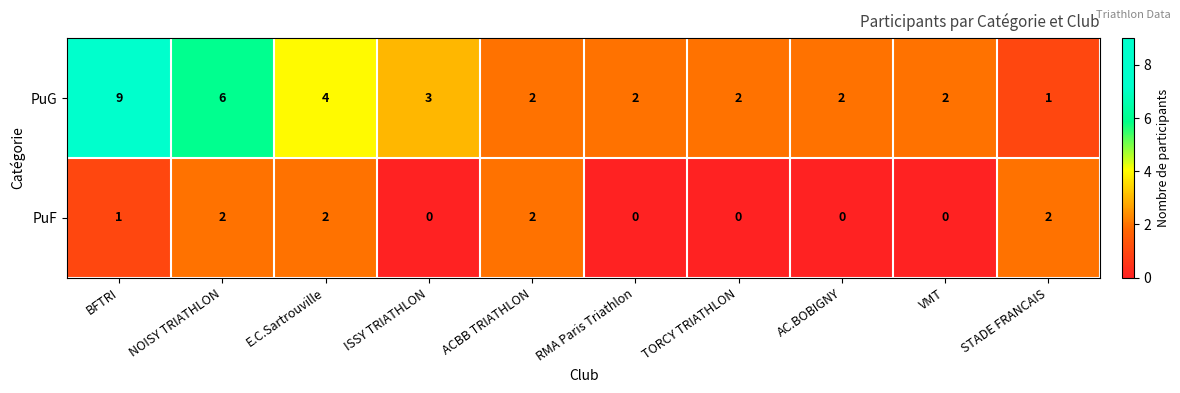

Reading right to left, what are all the values shown in this chart?

PuG: STADE FRANCAIS=1	VMT=2	AC.BOBIGNY=2	TORCY TRIATHLON=2	RMA Paris Triathlon=2	ACBB TRIATHLON=2	ISSY TRIATHLON=3	E.C.Sartrouville=4	NOISY TRIATHLON=6	BFTRI=9
PuF: STADE FRANCAIS=2	VMT=0	AC.BOBIGNY=0	TORCY TRIATHLON=0	RMA Paris Triathlon=0	ACBB TRIATHLON=2	ISSY TRIATHLON=0	E.C.Sartrouville=2	NOISY TRIATHLON=2	BFTRI=1